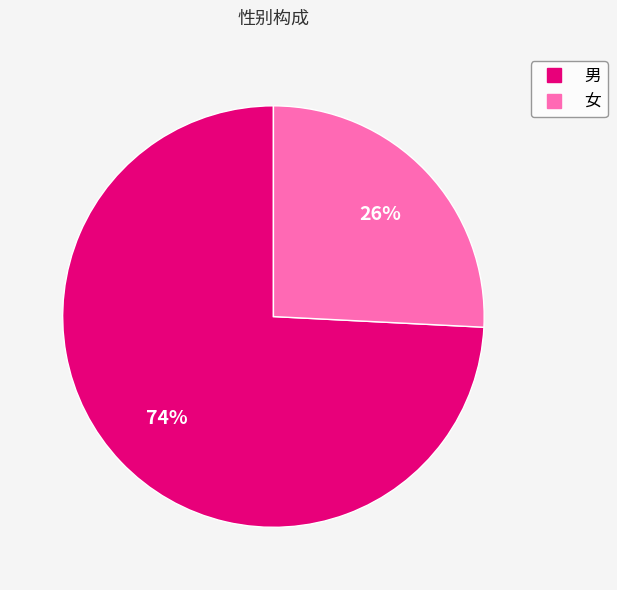

To the nearest percent, what is the average slice percentage?

50%